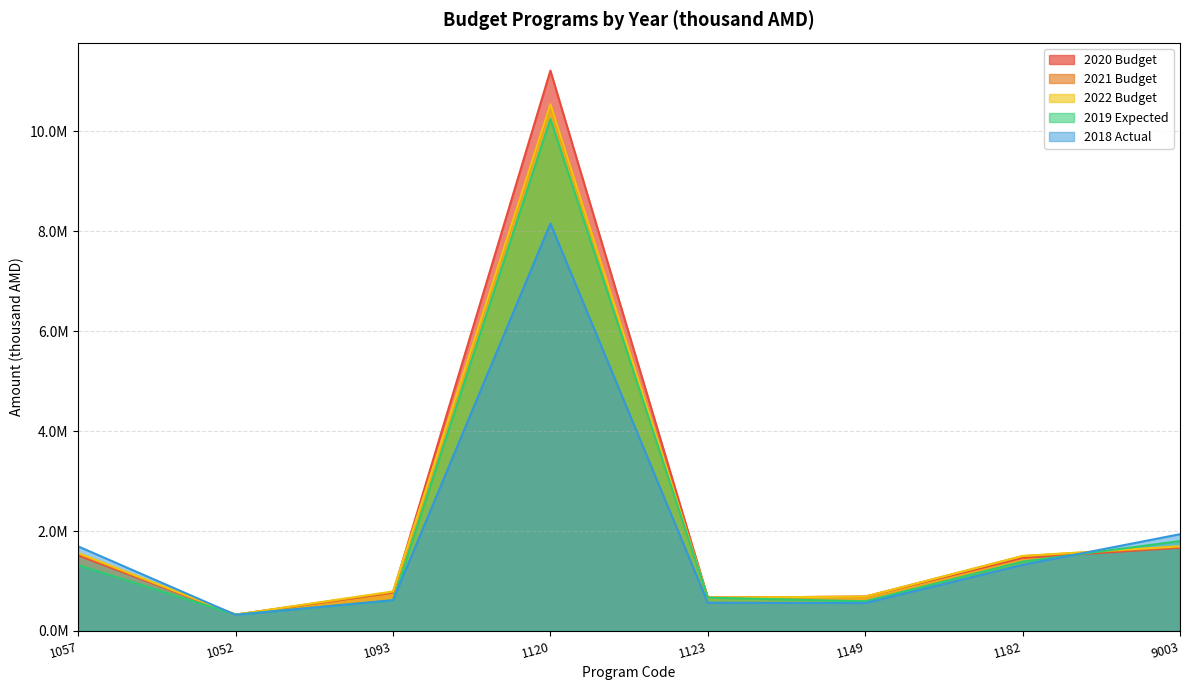

The 2020 Budget series shows 488959.9 at 1182. True or false?

False